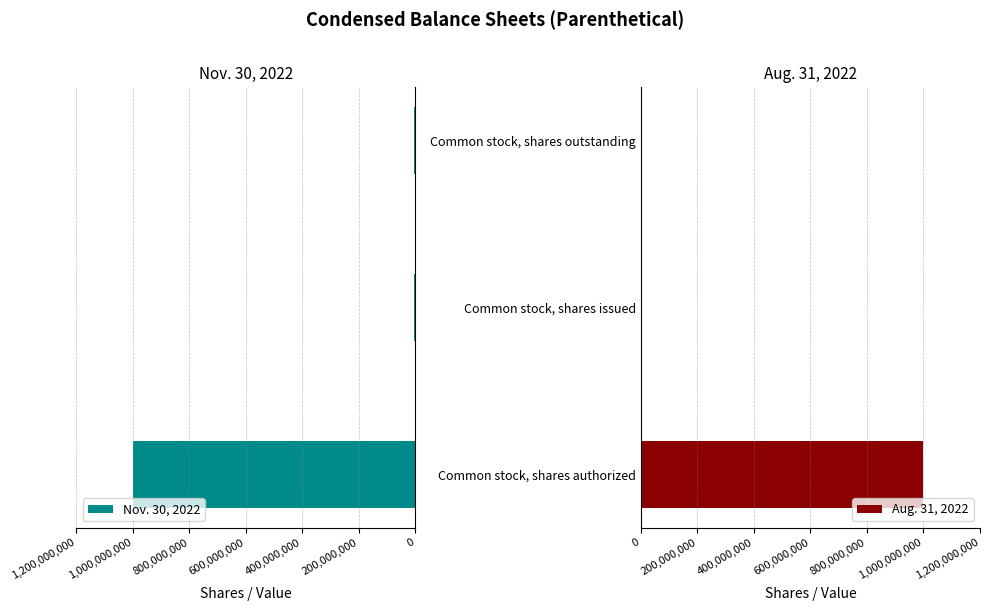

What are all the series names shown in the legend?

Nov. 30, 2022, Aug. 31, 2022